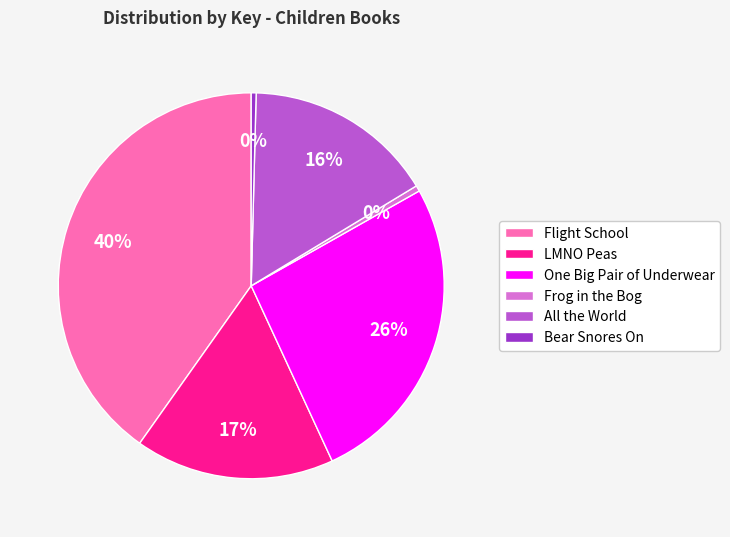

To the nearest percent, what is the combined percentage of All the World and Frog in the Bog?

16%